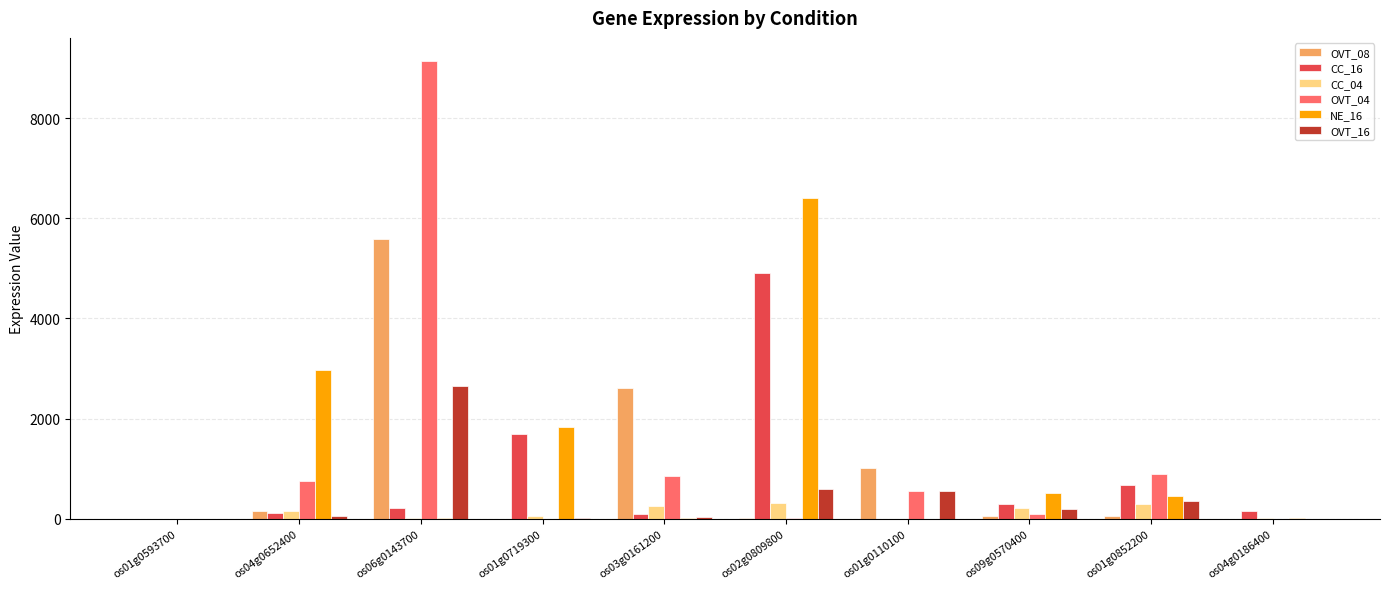

What is the sum of all OVT_16 values?

4428.9